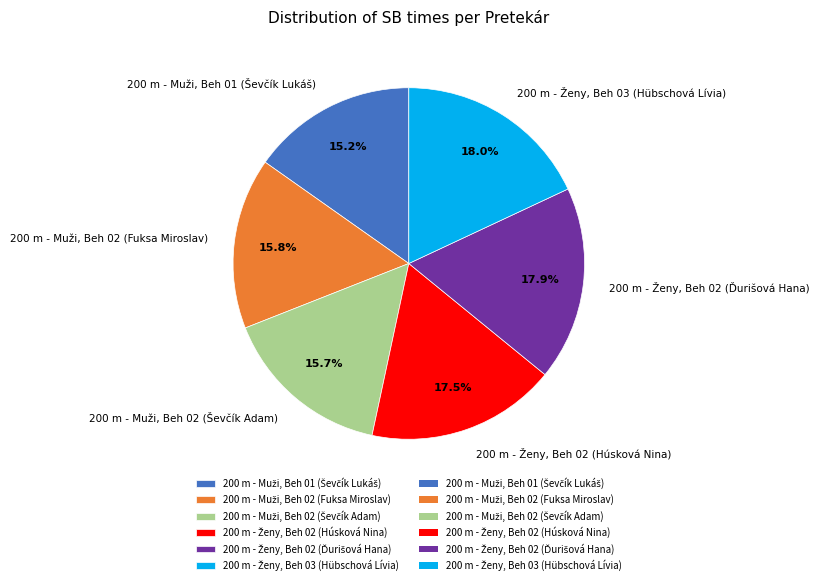

Is there any slice that represents more than half of the pie?

No